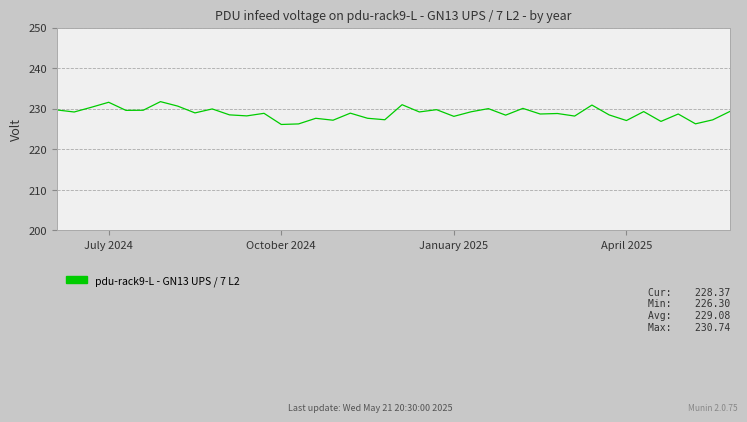

What is the greatest value displayed?

231.7